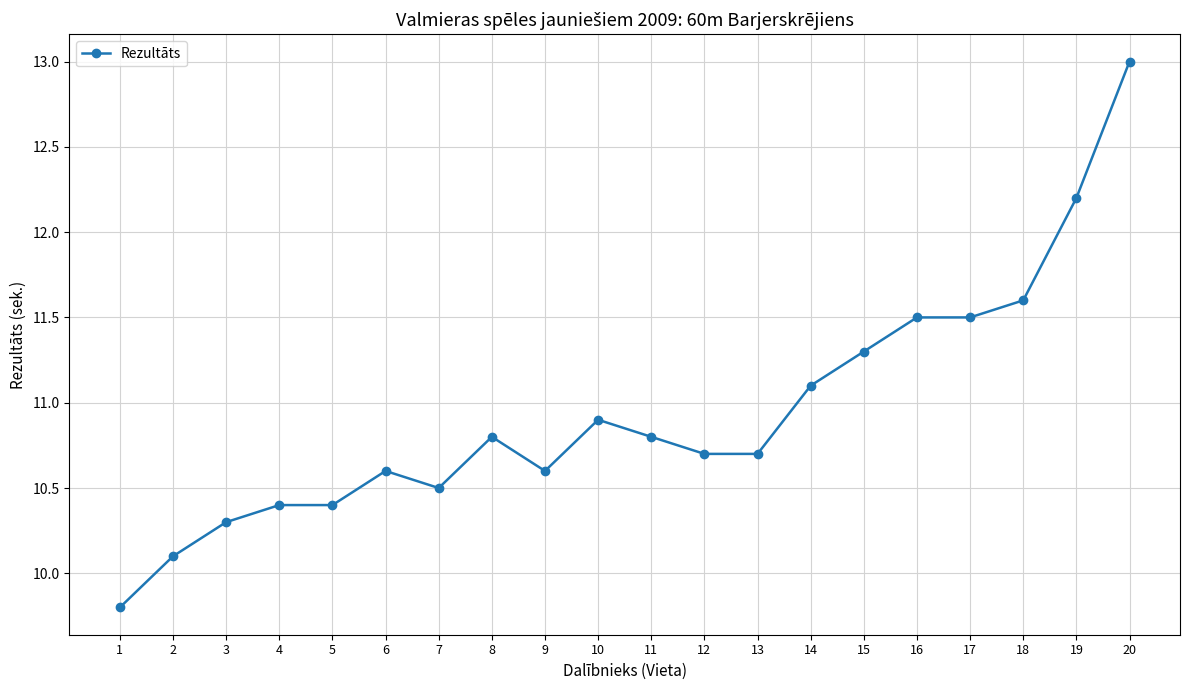

How many lines are shown in the chart?

1